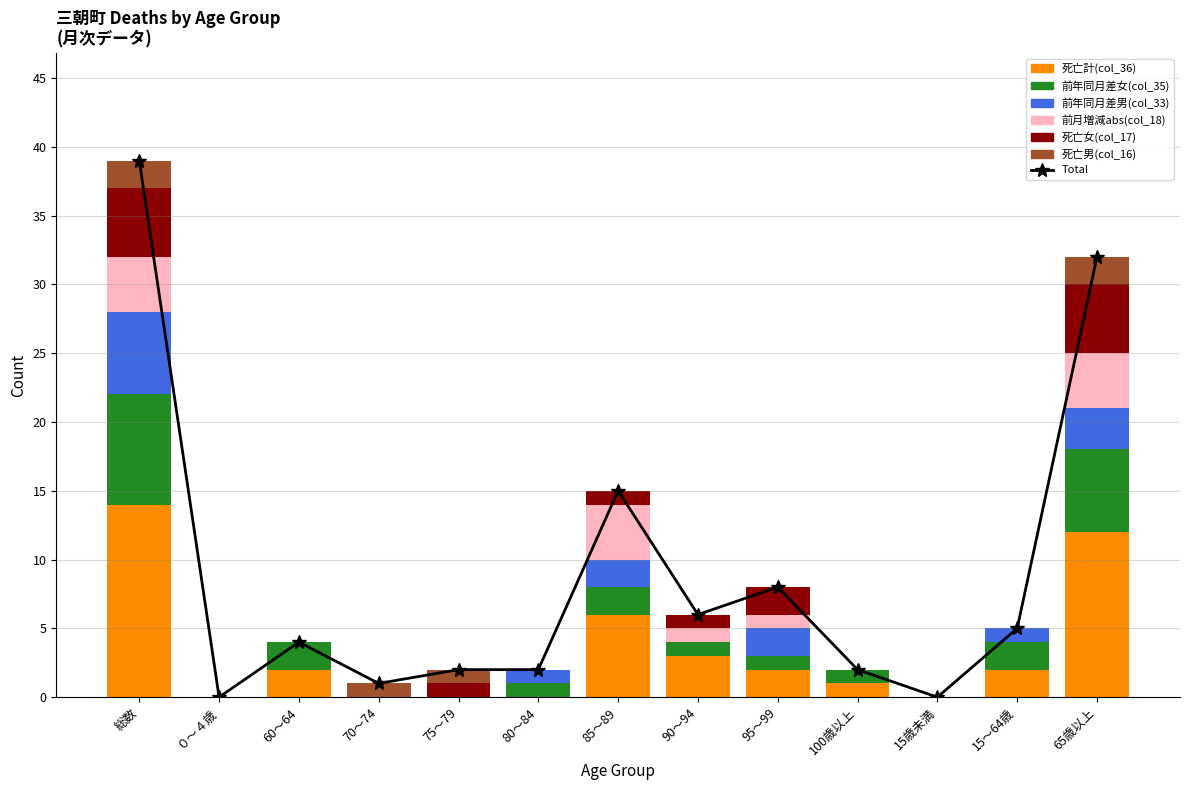

What position from the right is 90～94?

6